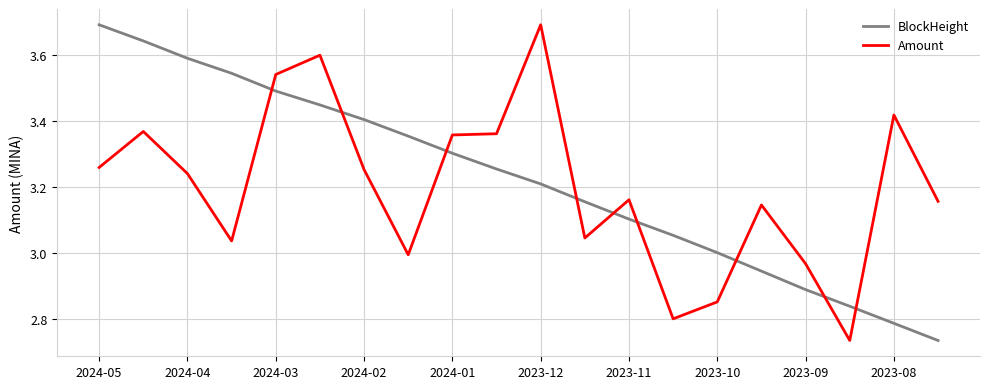

True or false: BlockHeight and Amount cross at least once.

True